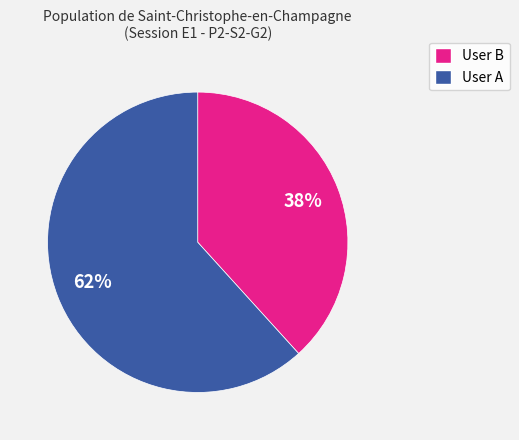

To the nearest percent, what is the average slice percentage?

50%